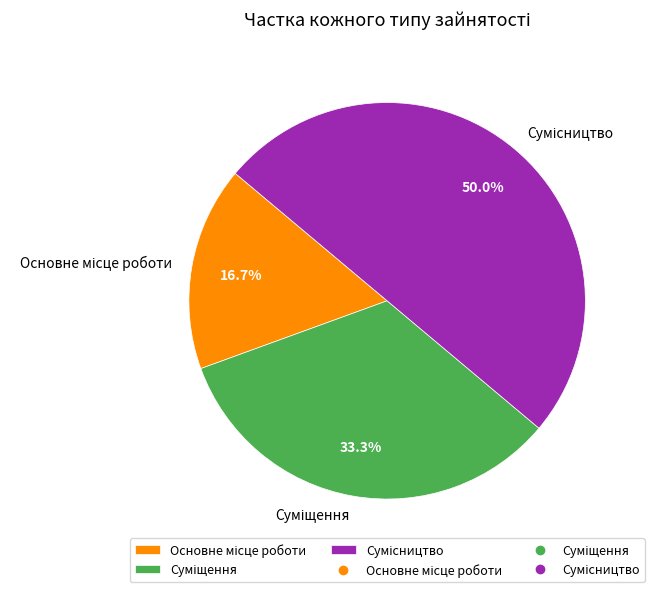

Which category has the smallest portion of the pie?

Основне місце роботи